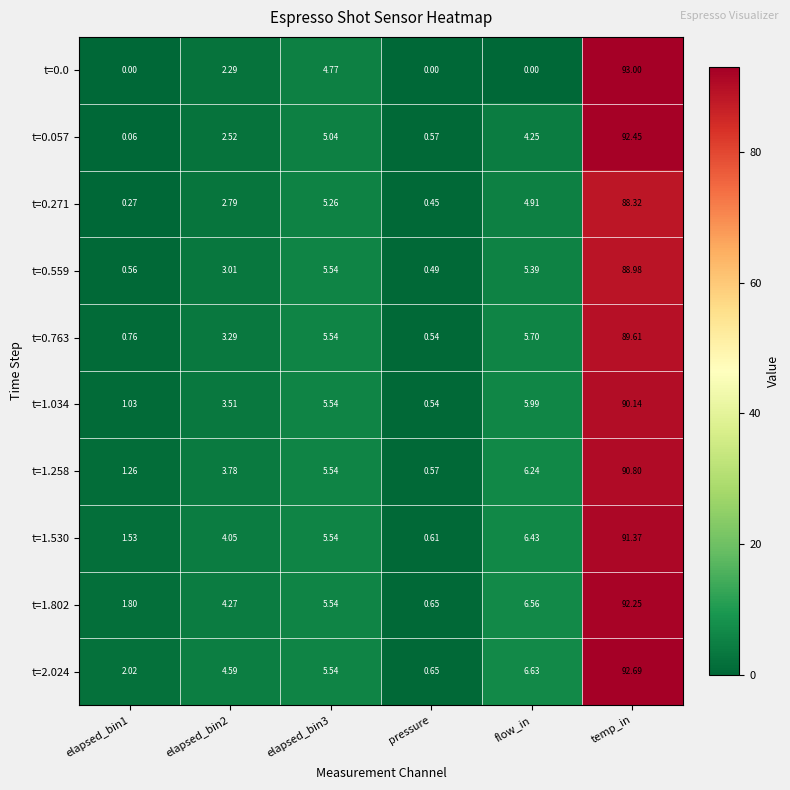

Is the value of t=0.0 at temp_in greater than the value of t=1.530 at temp_in?

Yes